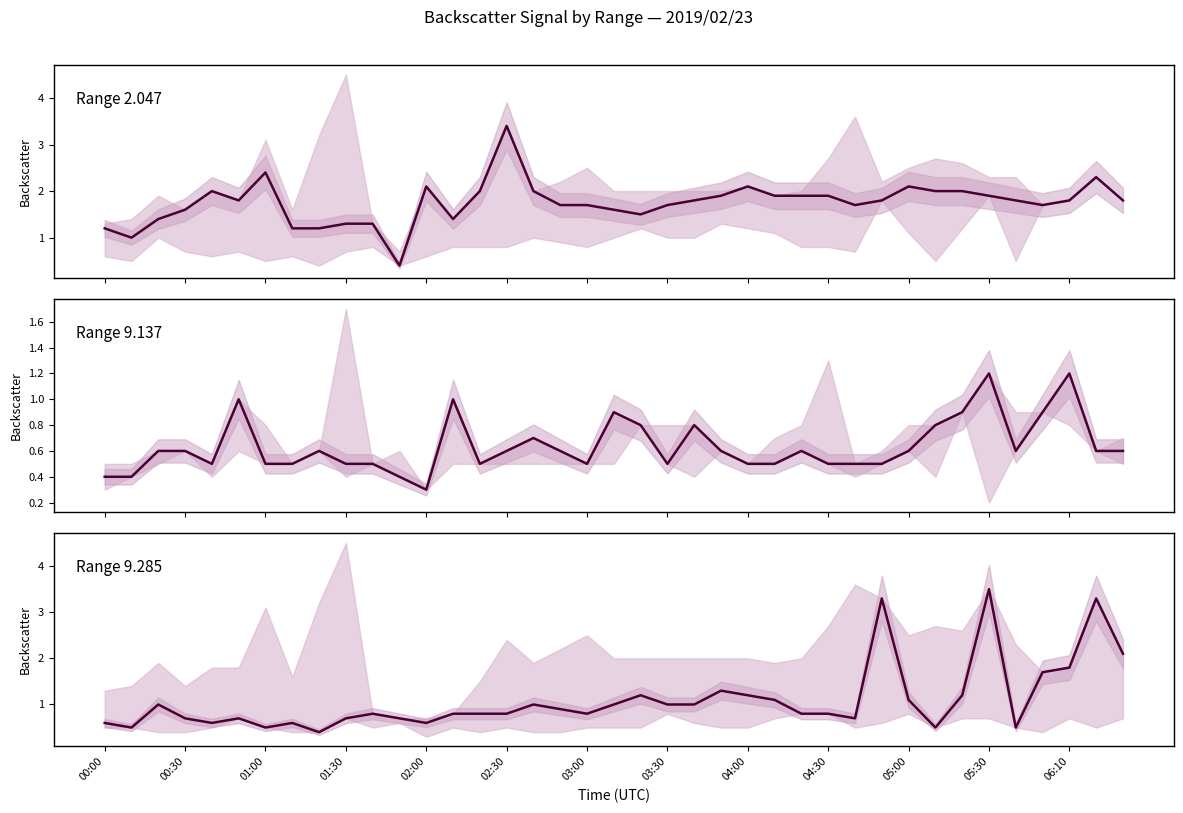

Which series has the largest total across all categories?

2.047 GHz